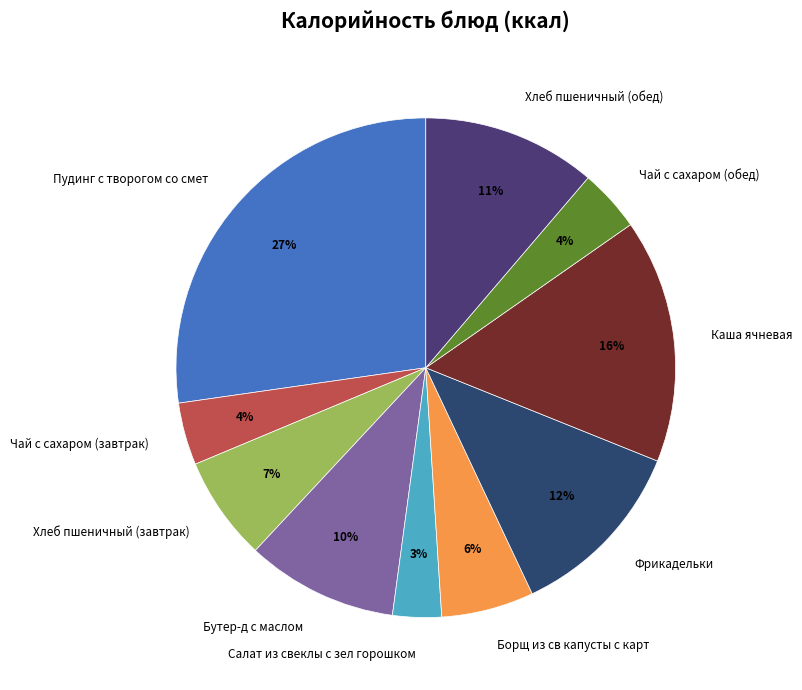

How many segments does this pie chart have?

10